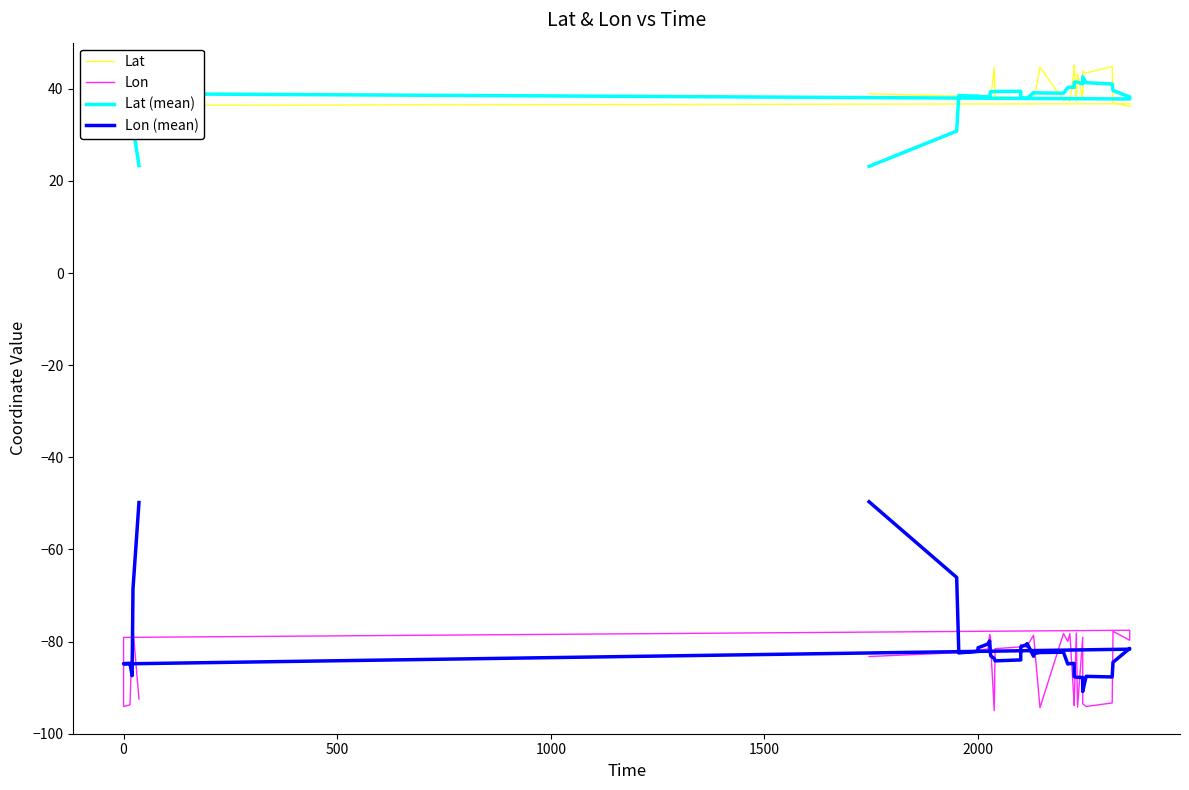

What are all the series names shown in the legend?

Lat, Lon, Lat (mean), Lon (mean)